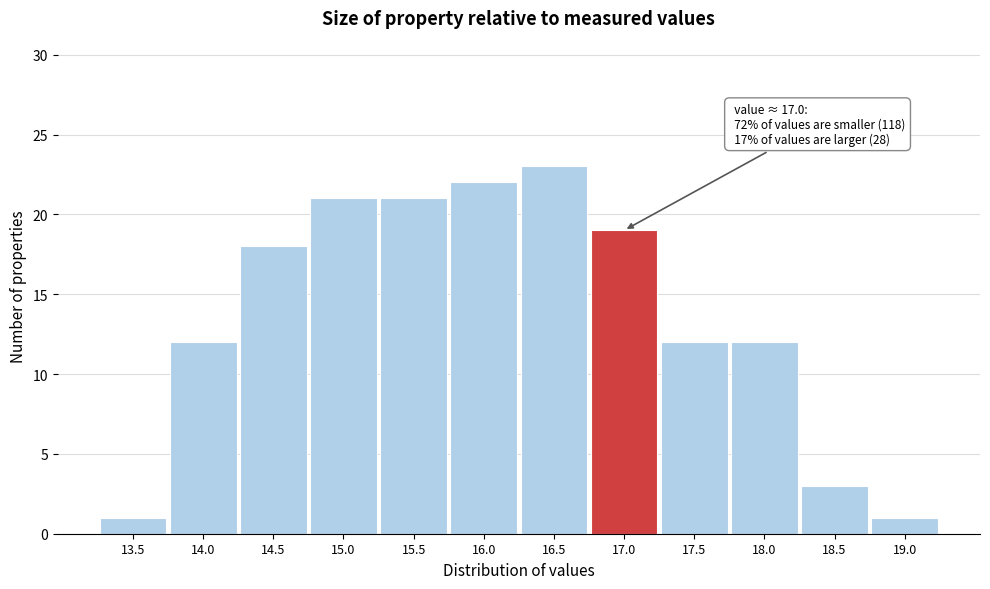

Reading left to right, what are all the values shown in this chart?

13.5=1	14.0=12	14.5=18	15.0=21	15.5=21	16.0=22	16.5=23	17.0=19	17.5=12	18.0=12	18.5=3	19.0=1